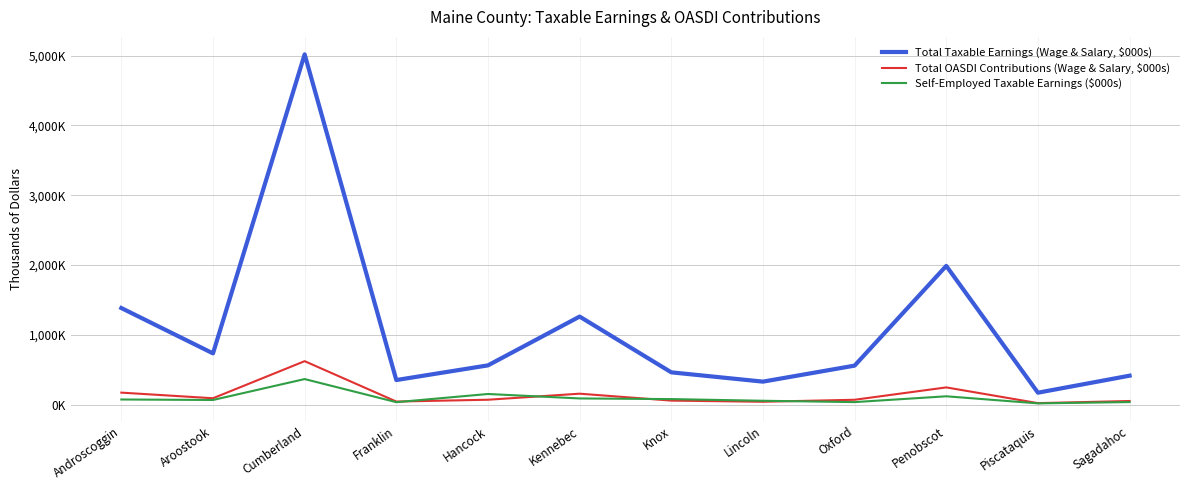

Does the chart display data point markers on the line(s)?

No